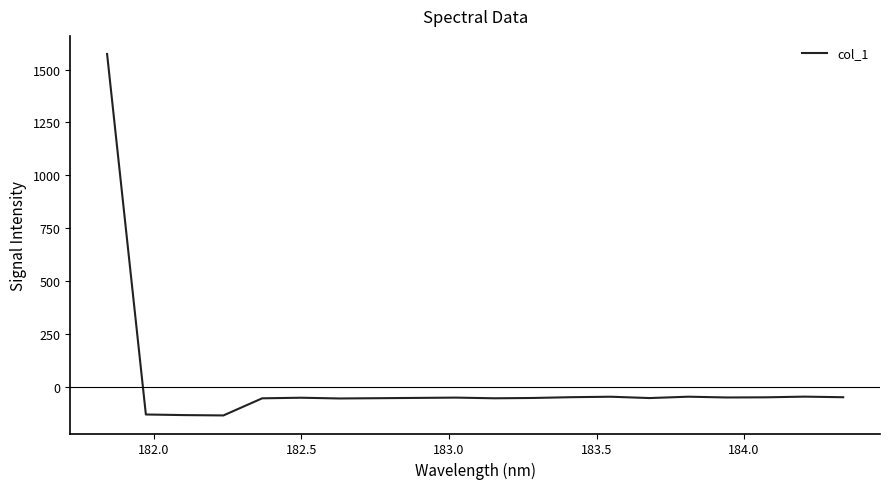

What is the smallest value displayed?

-134.6